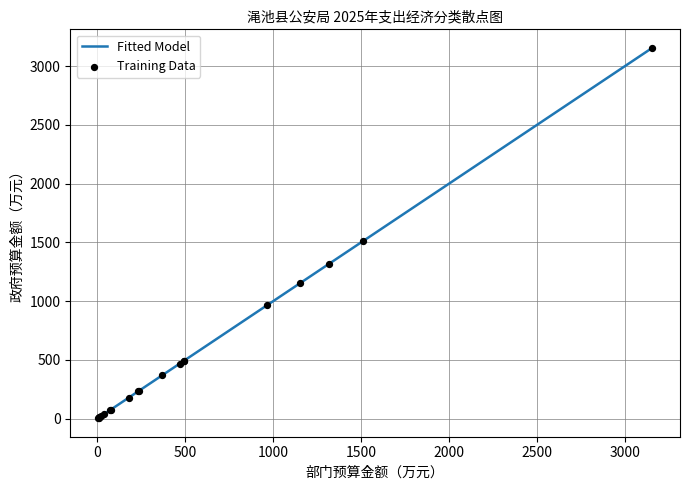

What is the maximum value shown in the chart?

3156.0